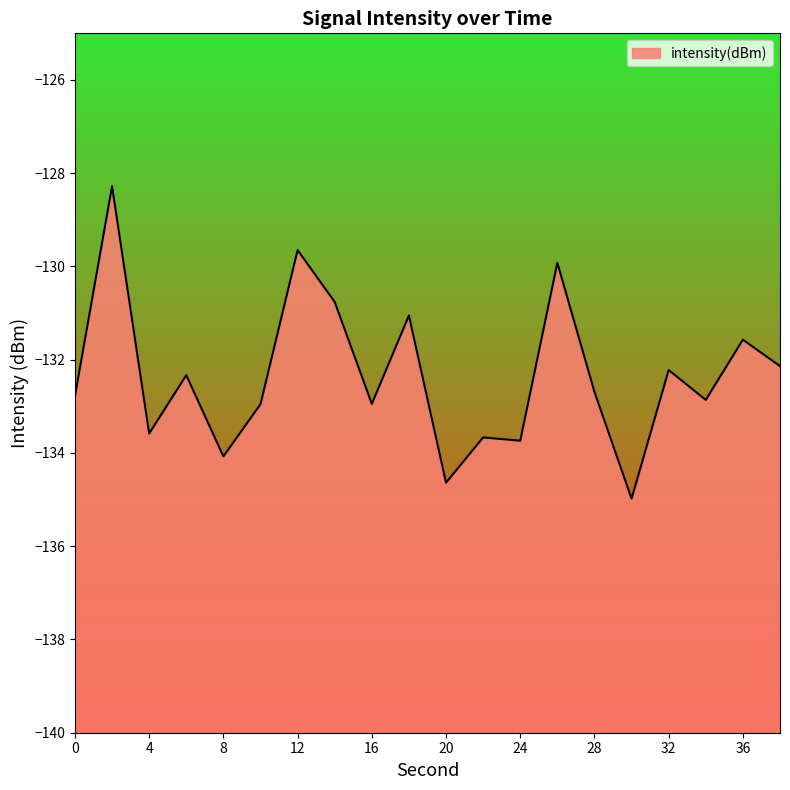

Reading left to right, extract all data points from this chart.

-132.8	-128.3	-133.6	-132.3	-134.1	-133.0	-129.6	-130.8	-132.9	-131.1	-134.6	-133.7	-133.7	-129.9	-132.7	-135.0	-132.2	-132.9	-131.6	-132.1